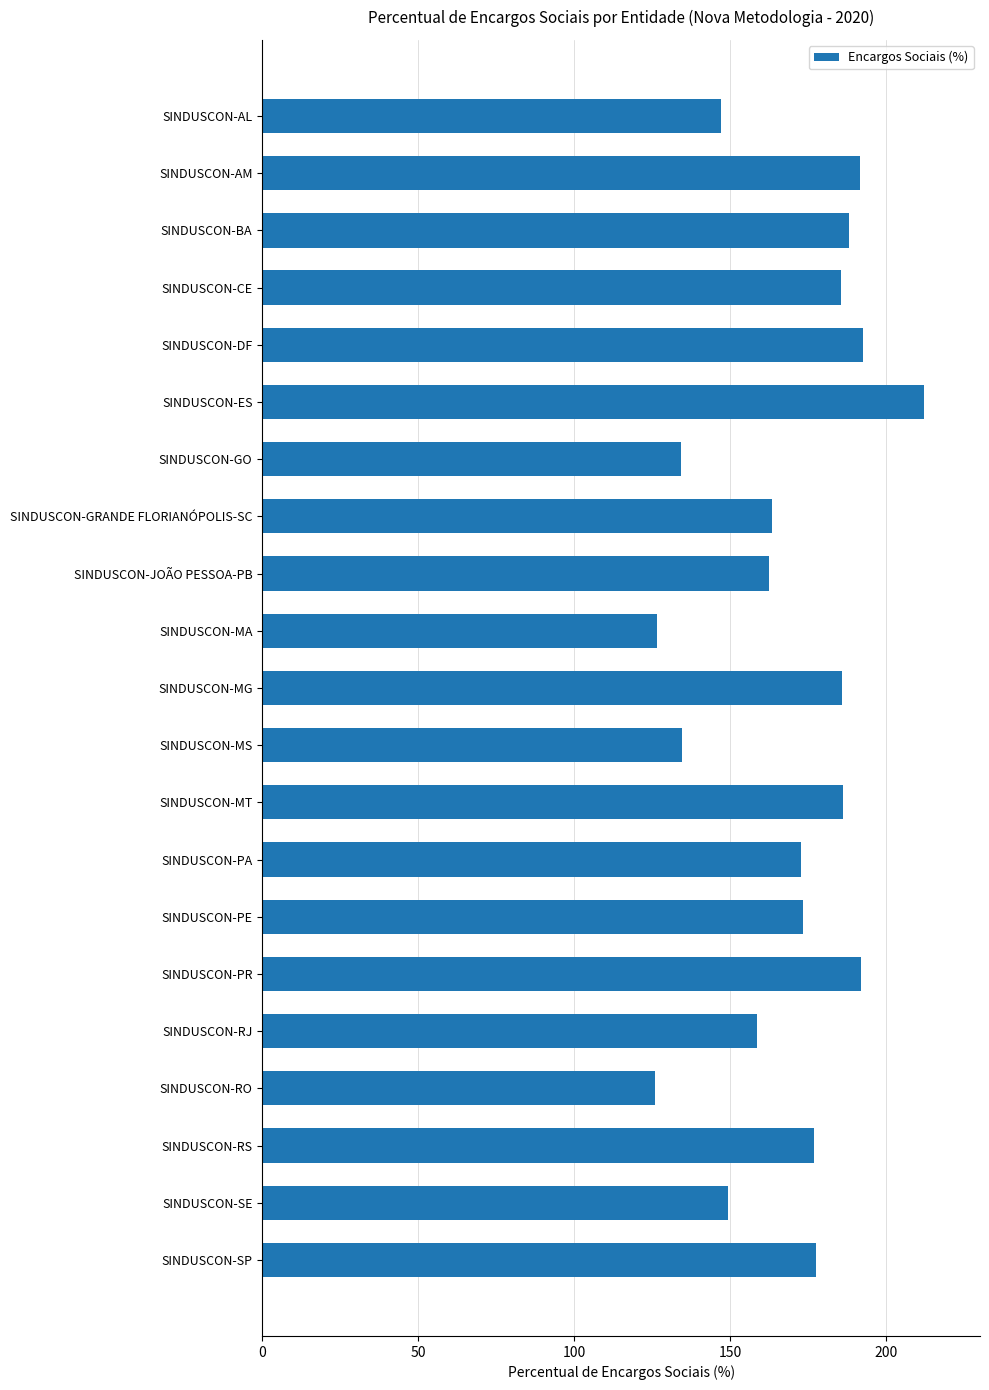

What position from the top is SINDUSCON-RO?

18